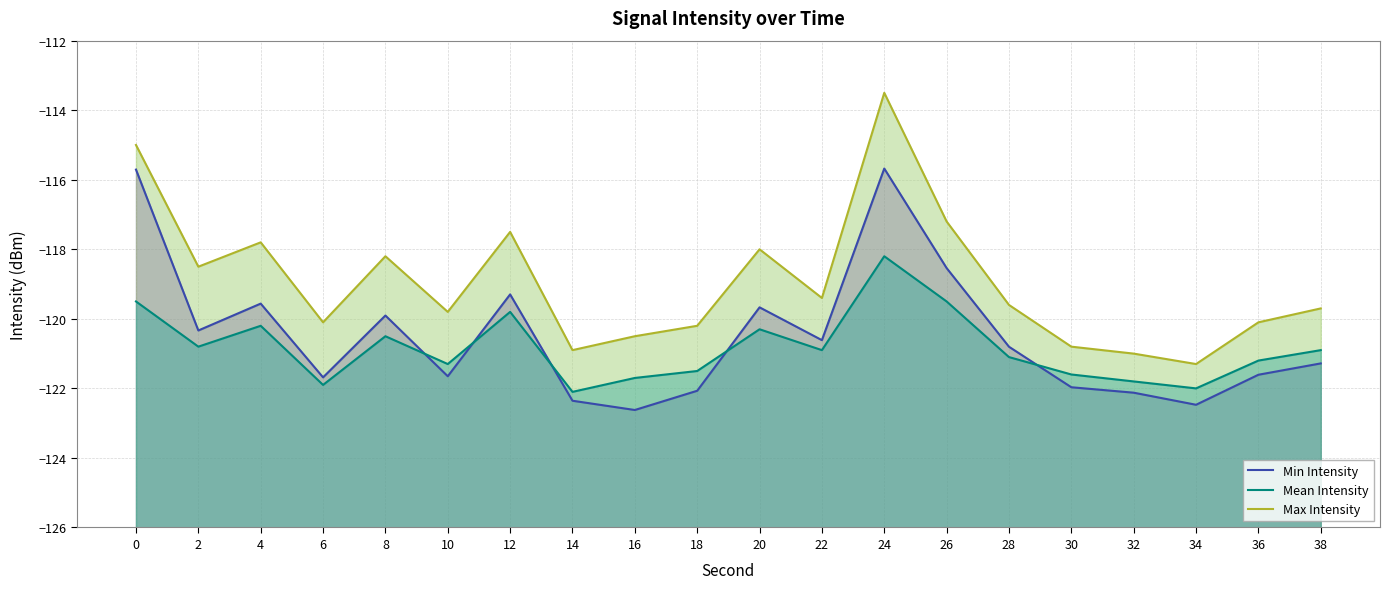

What is the average value of the Max Intensity series?

-119.0